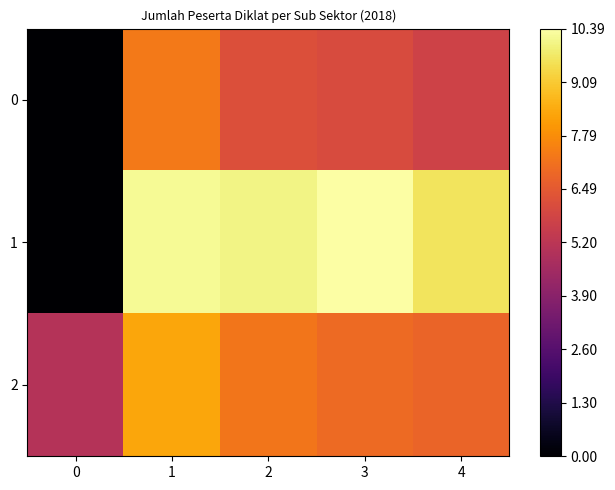

Reading left to right, extract all data points from this chart.

0: 0=0.0	1=7.3	2=6.2	3=6.1	4=5.7
1: 0=0.0	1=10.2	2=10.1	3=10.4	4=9.6
2: 0=5.0	1=8.3	2=7.3	3=7.0	4=6.8